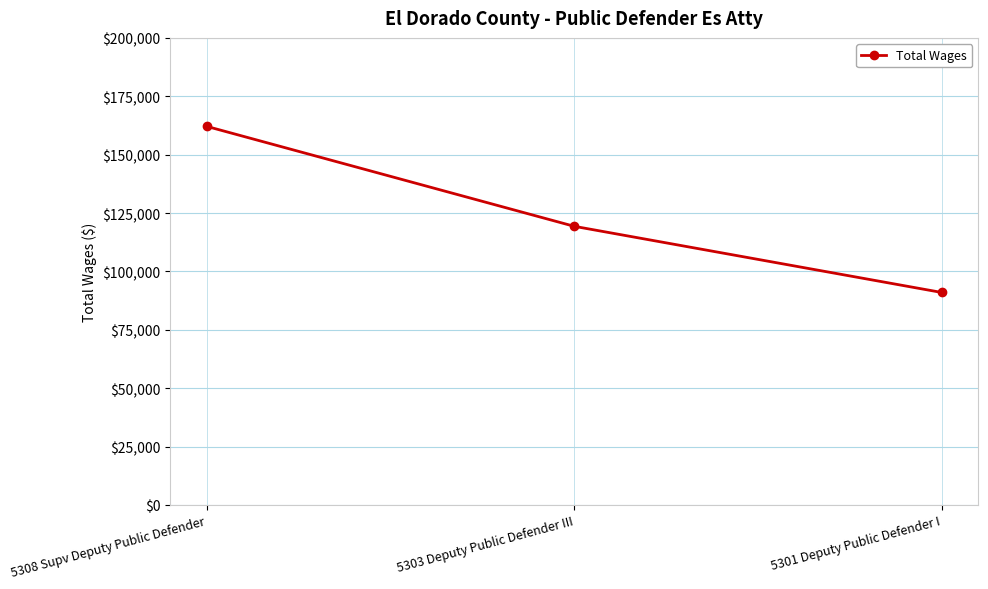

The chart shows a value of 119316 at 5303 Deputy Public Defender III. True or false?

True